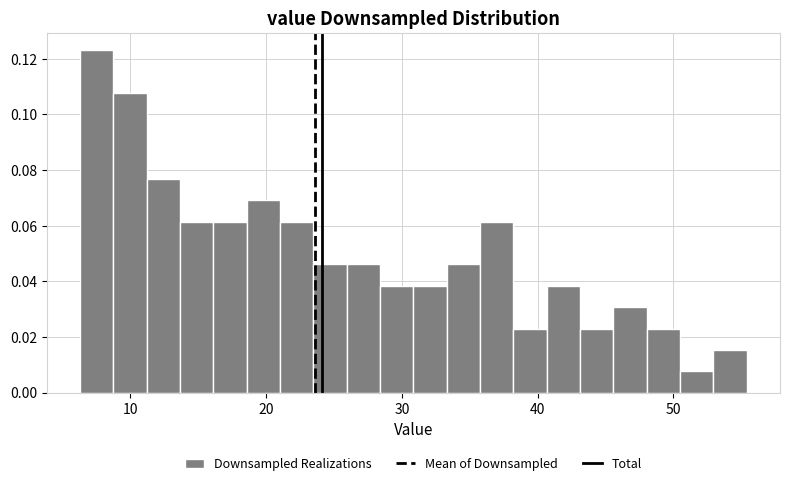

Around what value on the x-axis is the tallest bar? Give the approximate position of its centre, as read against the axis.

8